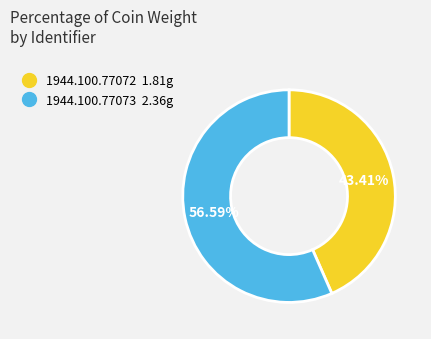

How many slices are in this pie chart?

2